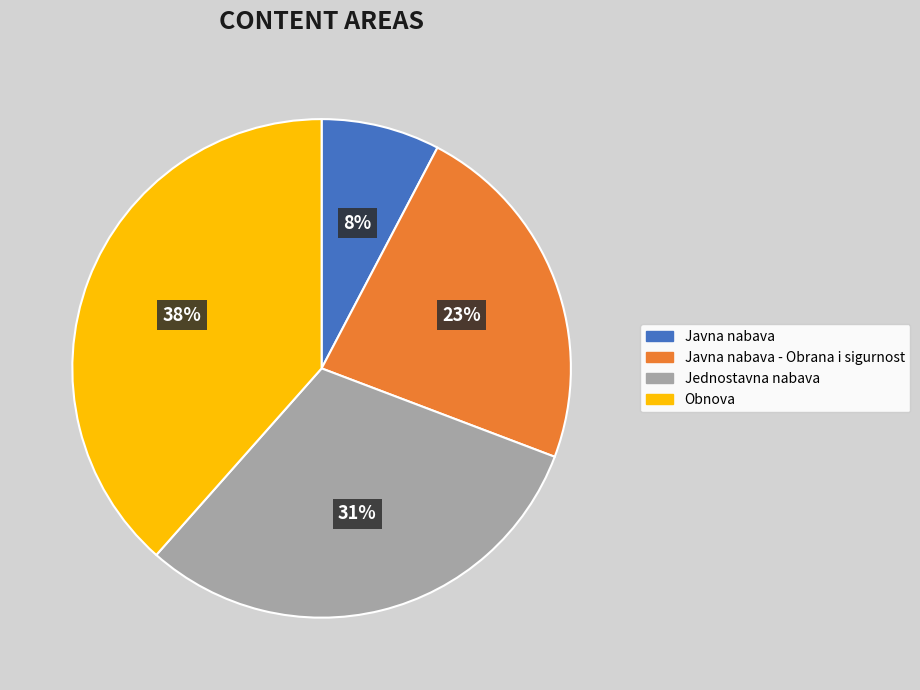

Combined, do Obnova and Jednostavna nabava account for over 50%?

Yes